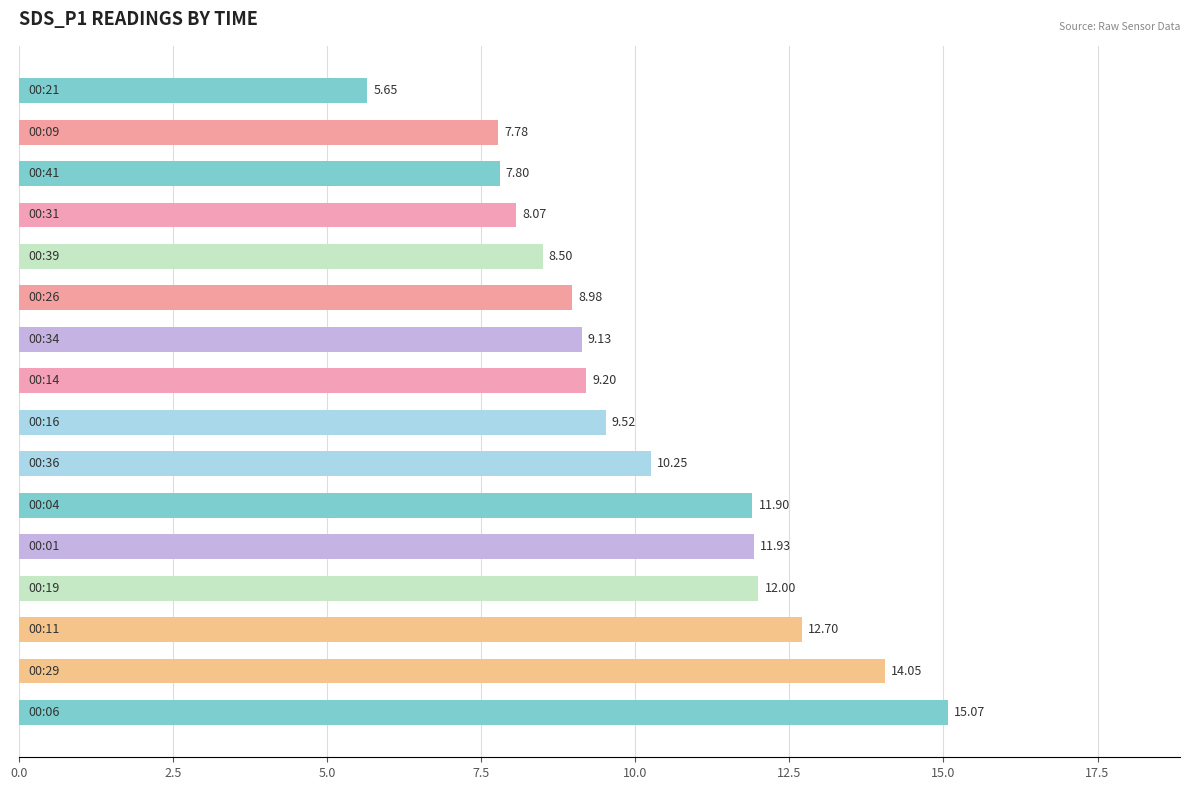

What is the difference between the maximum and minimum values?

9.4